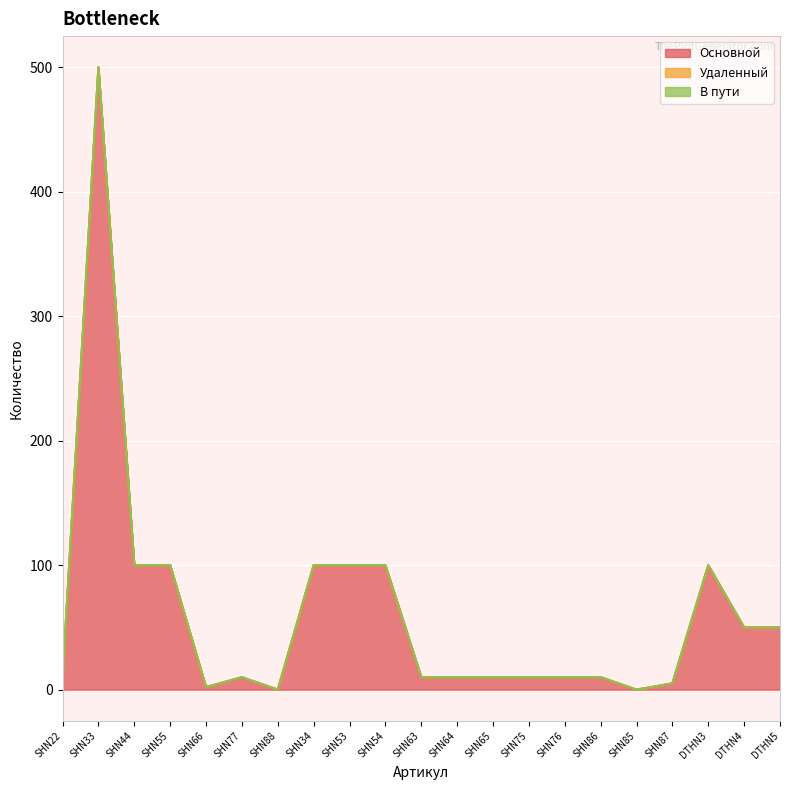

Which series changed the most between SHN34 and SHN53?

Основной